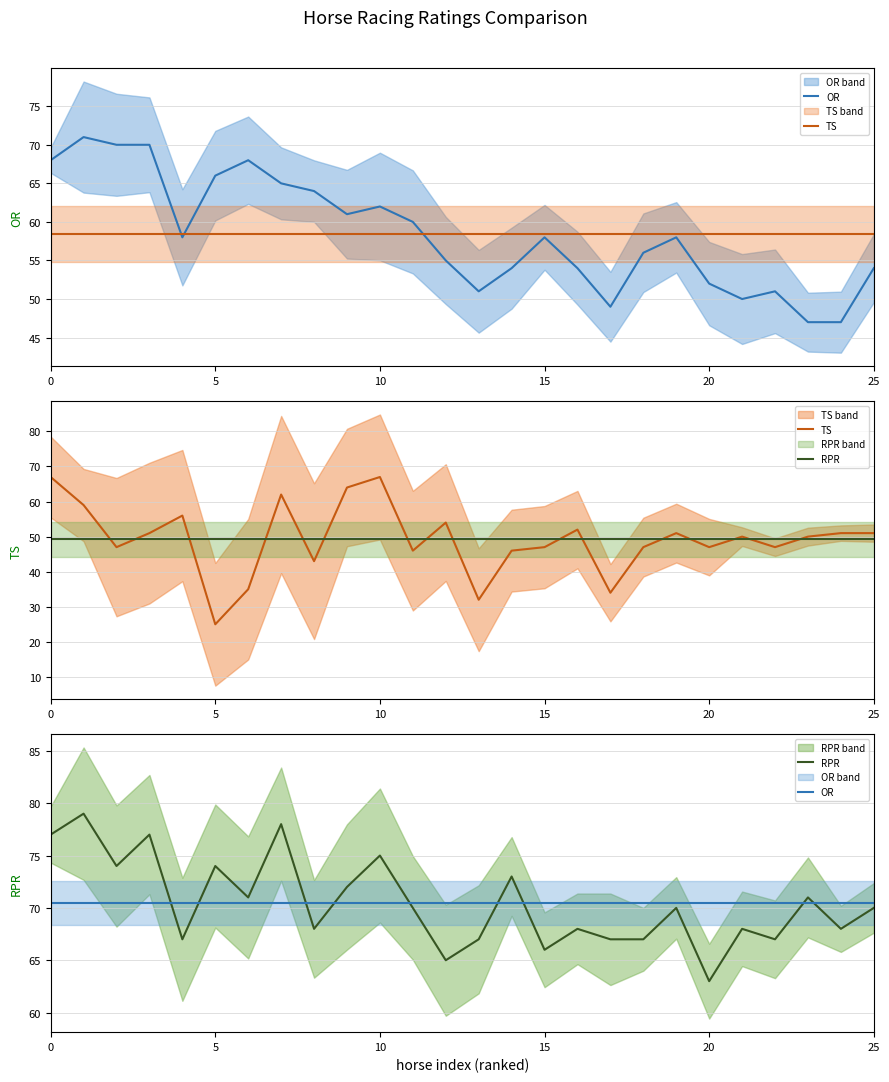

Is it true that RPR equals 23.1 at 18?

False